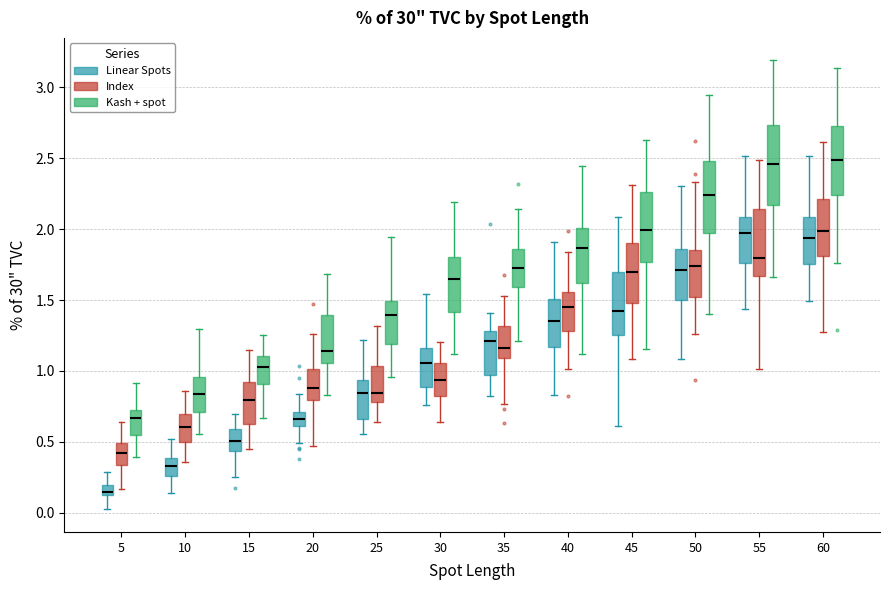

Which box has the lowest median line?

5 (Linear Spots)